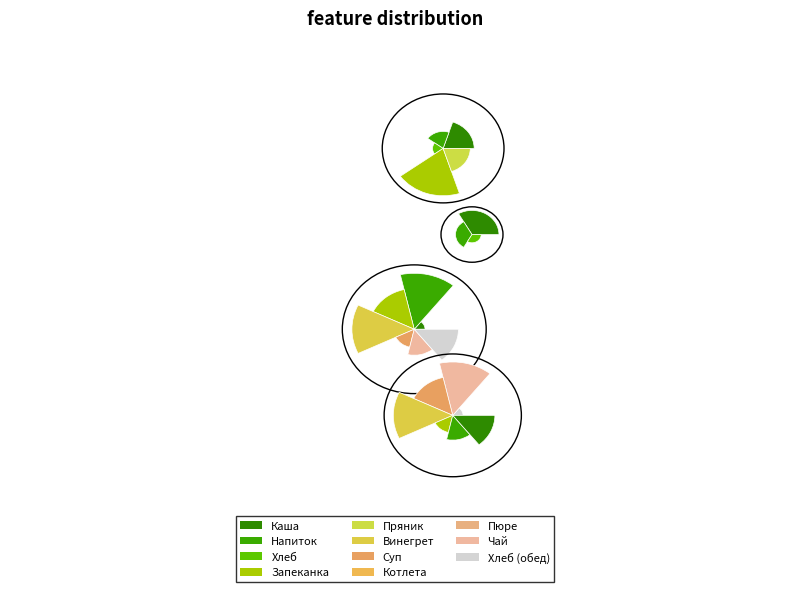

Does any single category account for the majority?

No